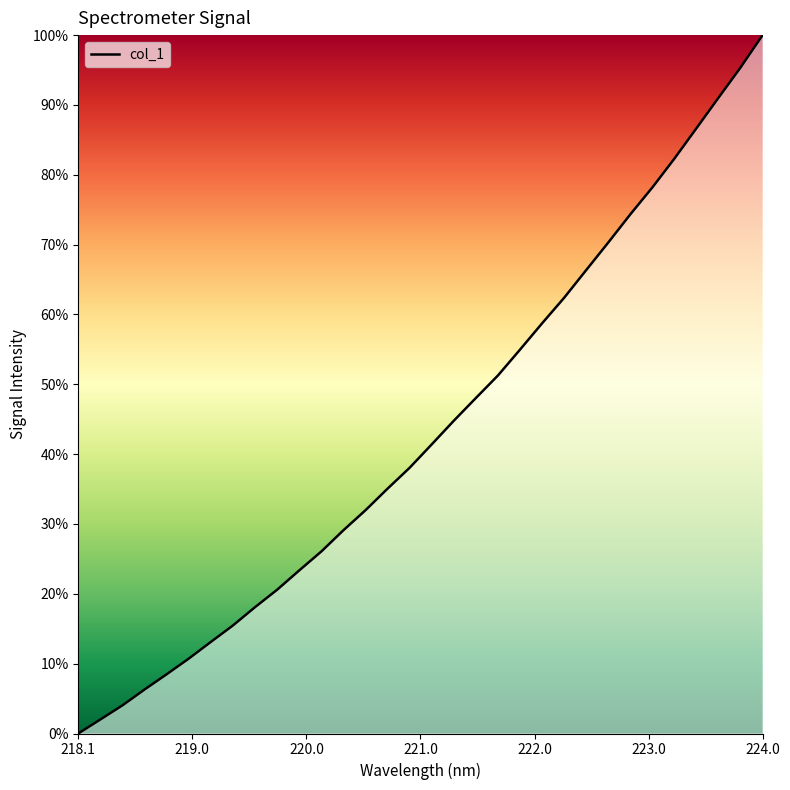

True or false: there are more than 0 points higher than both neighbors.

False